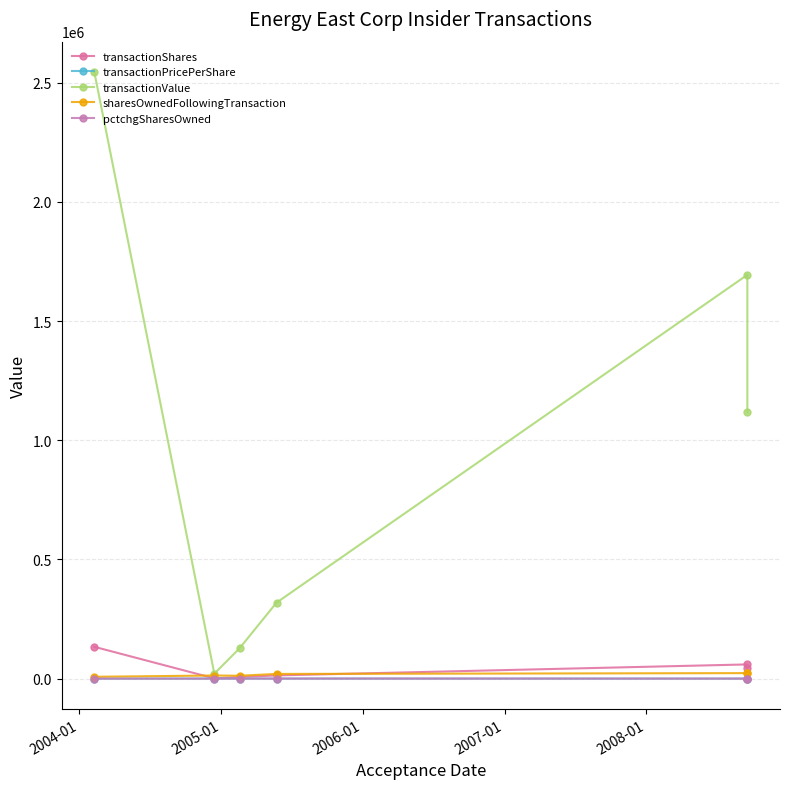

How many interior local peaks does the sharesOwnedFollowingTransaction series have?

1